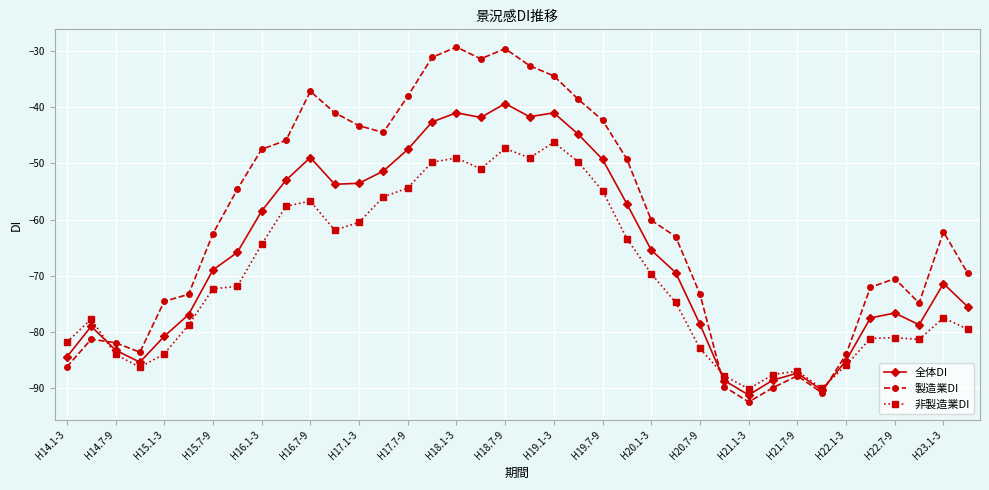

What is the highest value of the 全体DI series?

-39.3